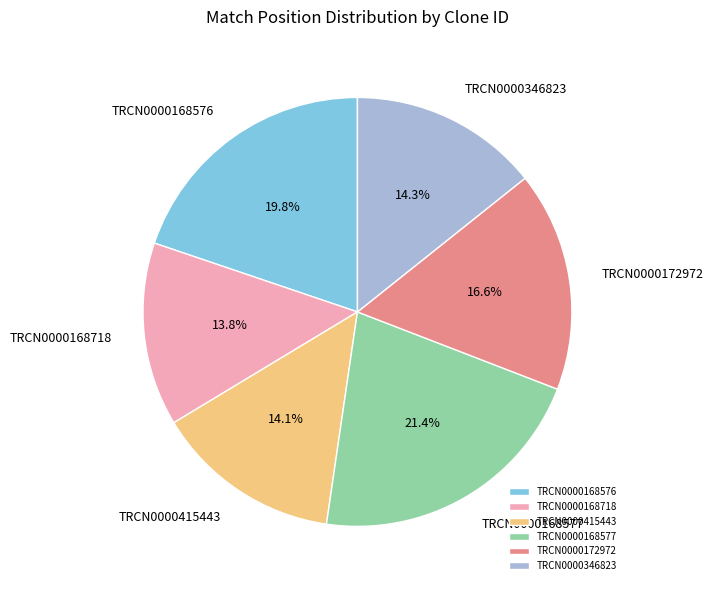

To the nearest percent, what is the difference between the largest and smallest slice percentages?

8%